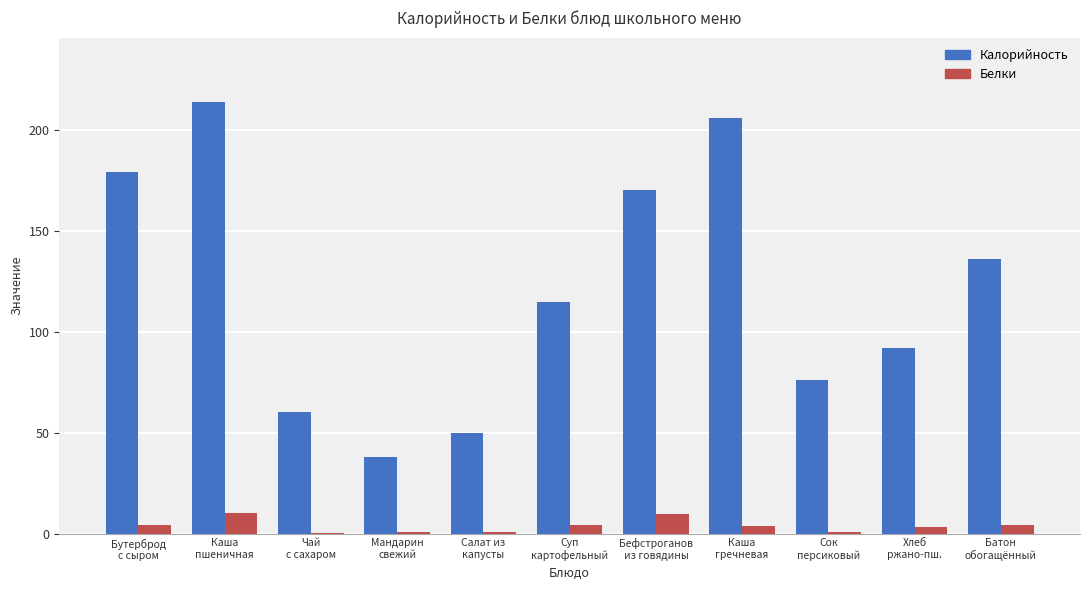

Which series has the largest total across all categories?

Калорийность